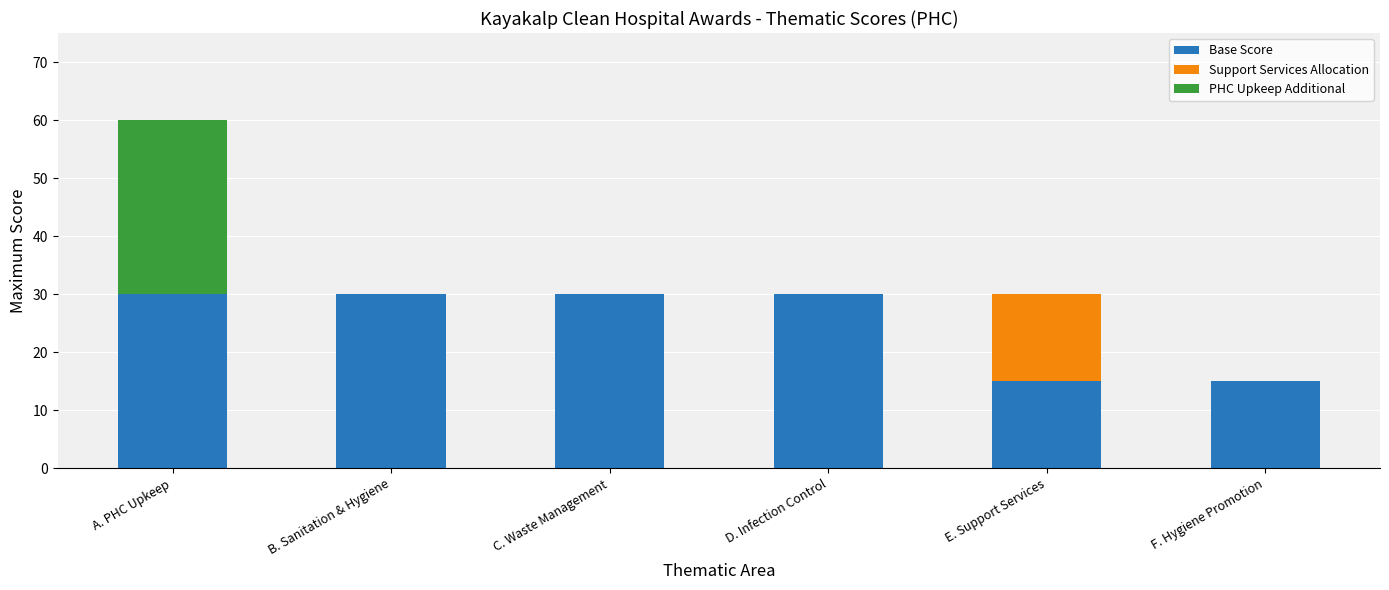

What is the sum of the Base Score values at F. Hygiene Promotion and E. Support Services?

30